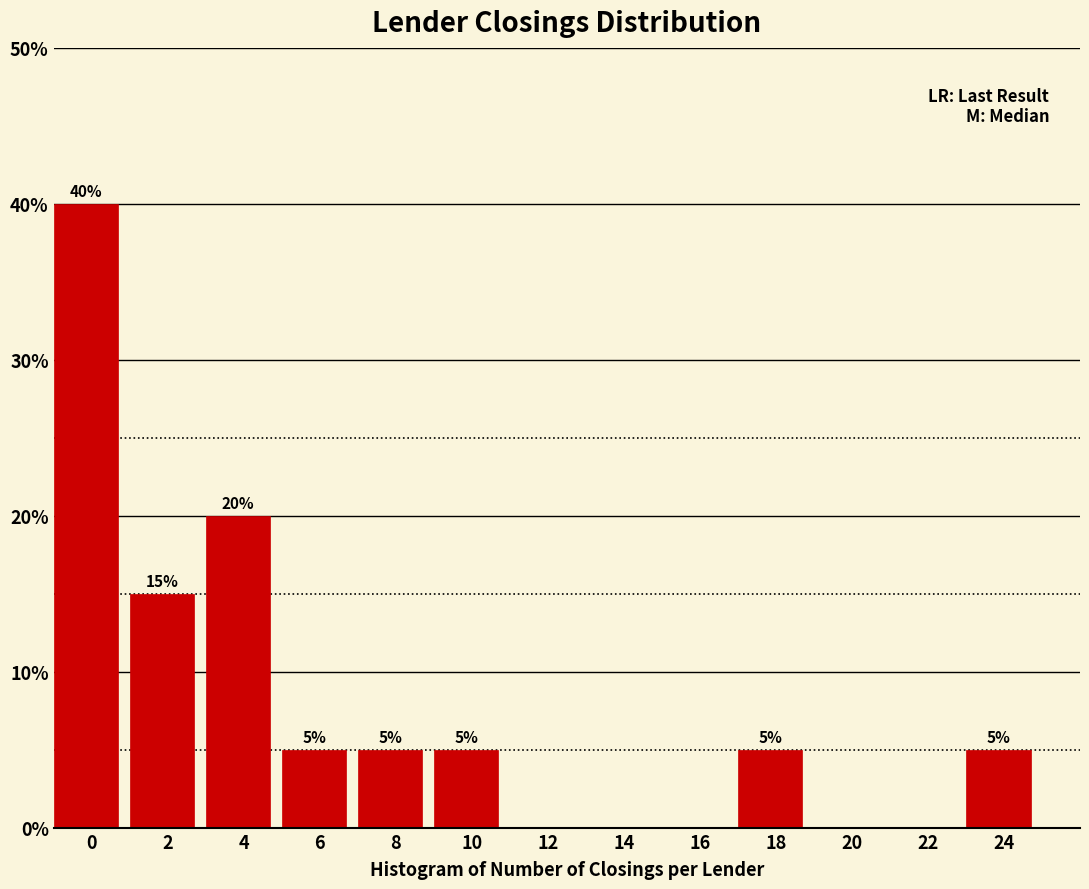

Reading left to right, list all the values displayed in this chart.

0=40	2=15	4=20	6=5	8=5	10=5	12=0	14=0	16=0	18=5	20=0	22=0	24=5